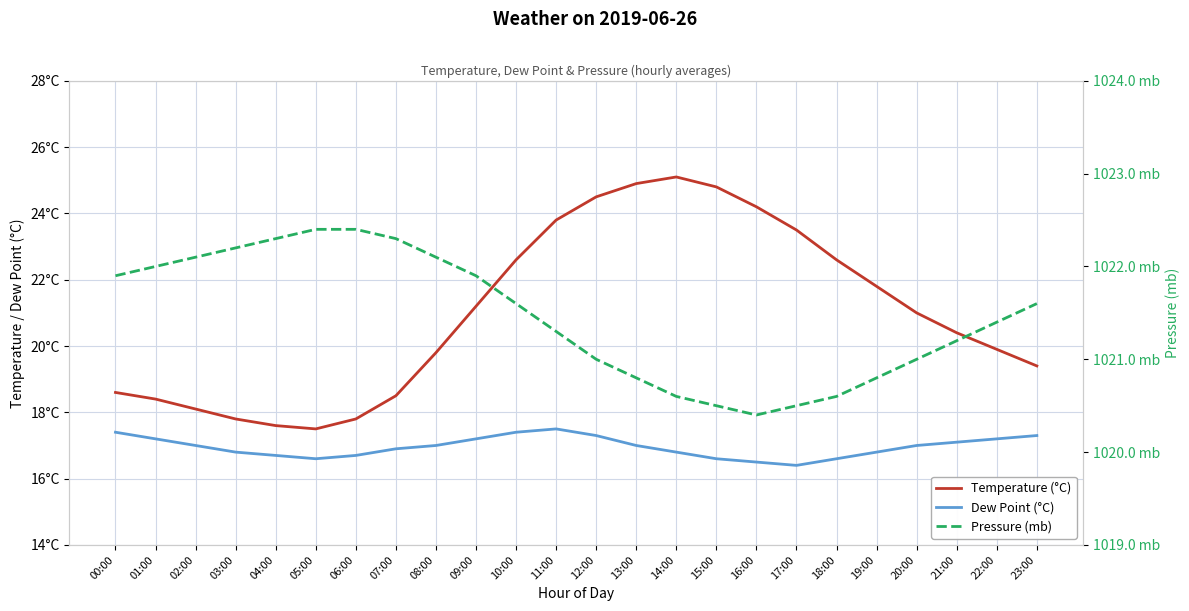

At which category does temp reach its first local peak?

14:00